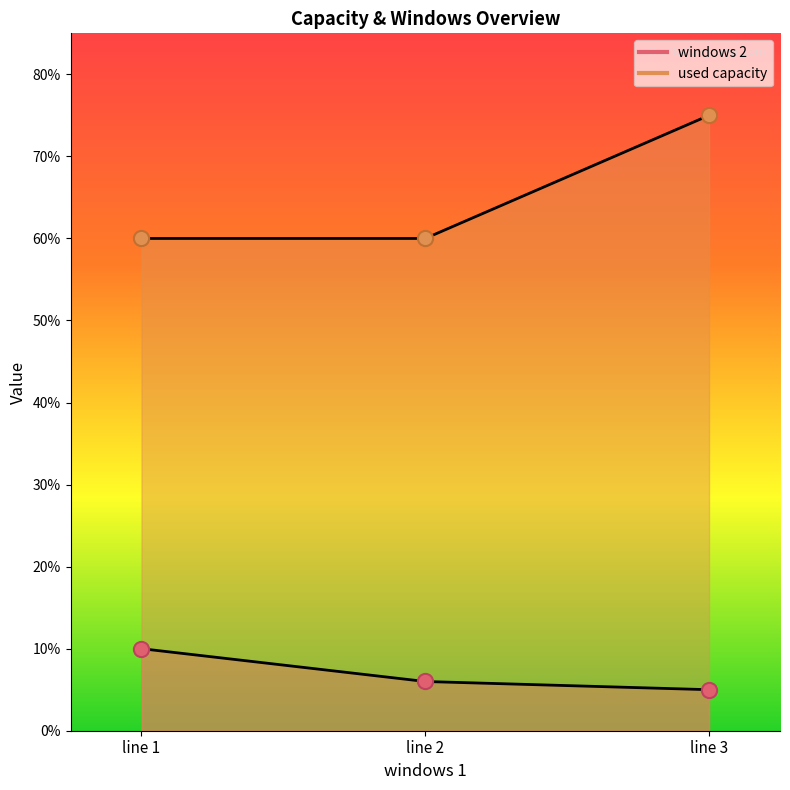

Which series contains the lowest Y value?

windows 2